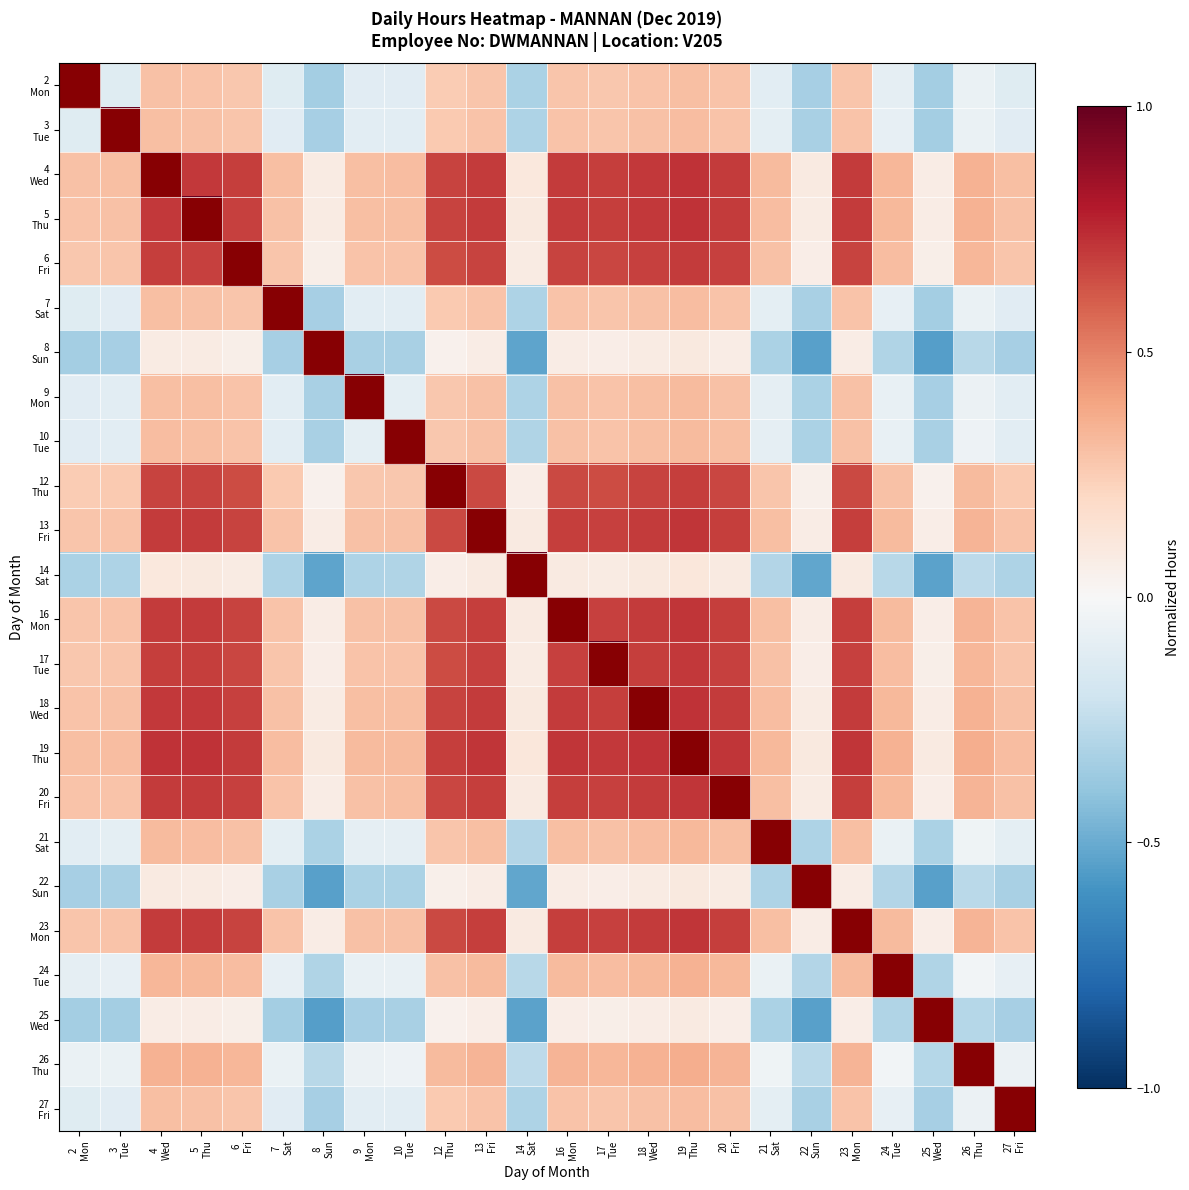

At which category is the sum across all series the highest?

19
Thu